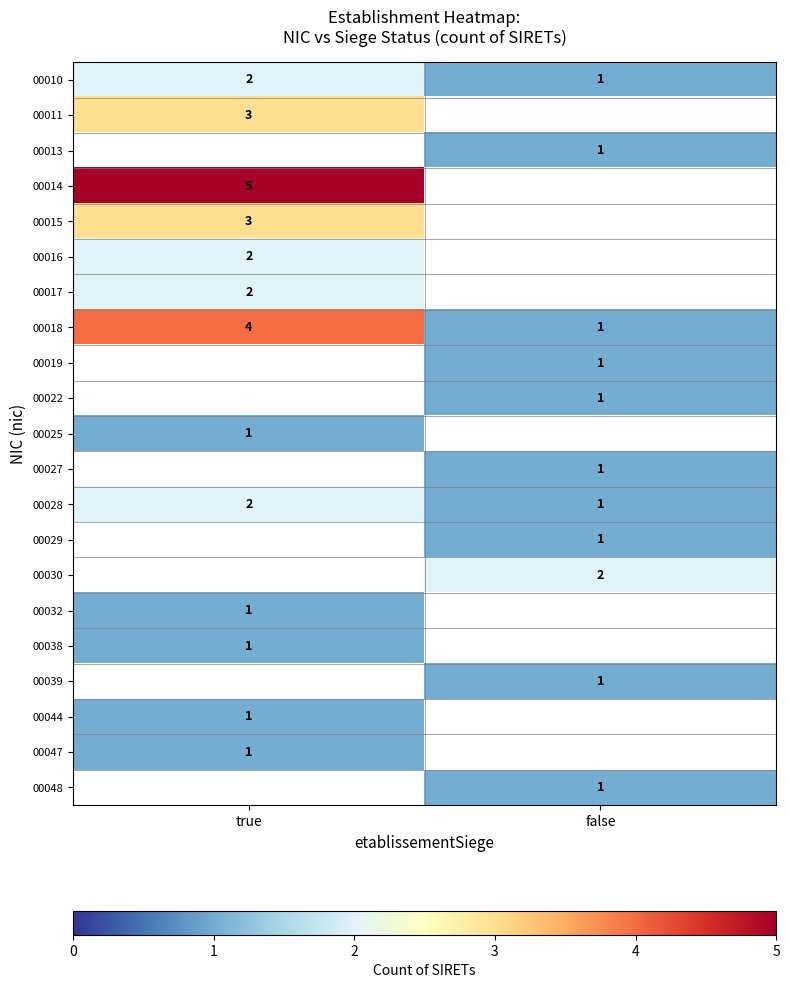

Is it true that 00029 equals 2 at false?

False